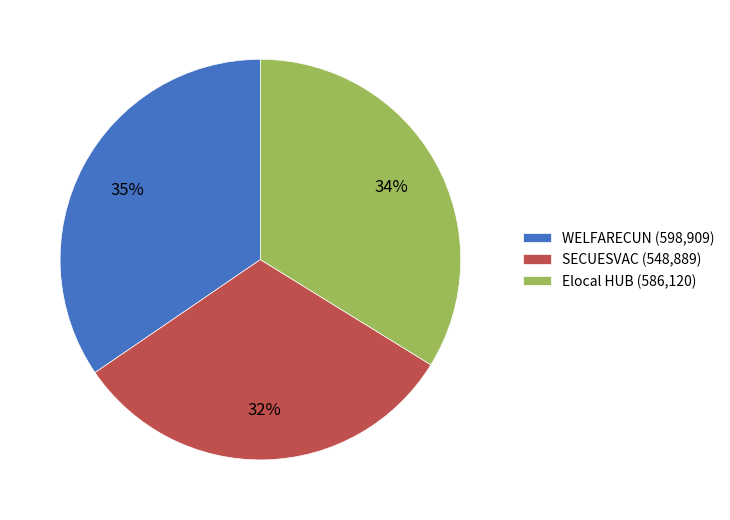

Combined, do Elocal HUB and WELFARECUN account for over 50%?

Yes